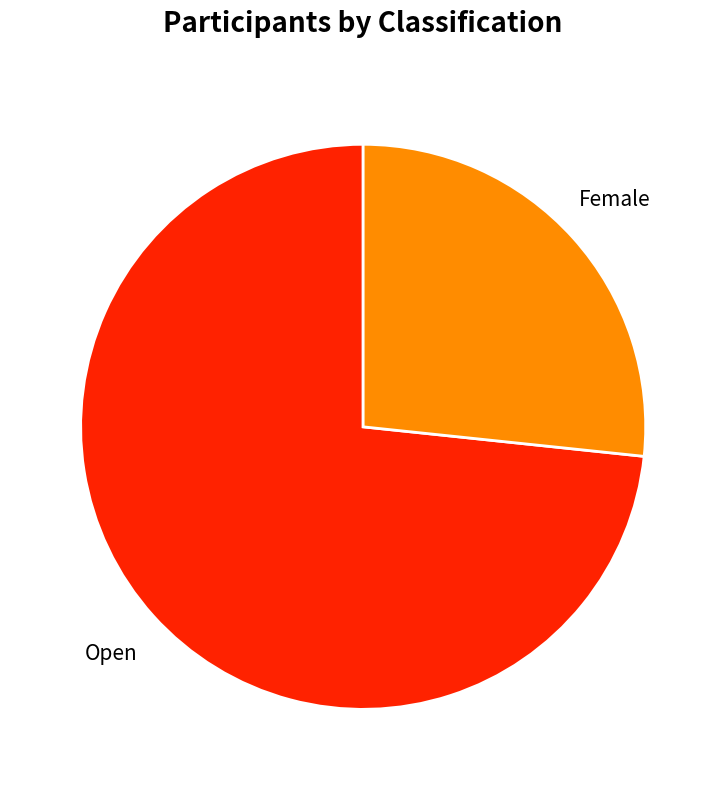

Rank the categories by value from highest to lowest.

Open, Female